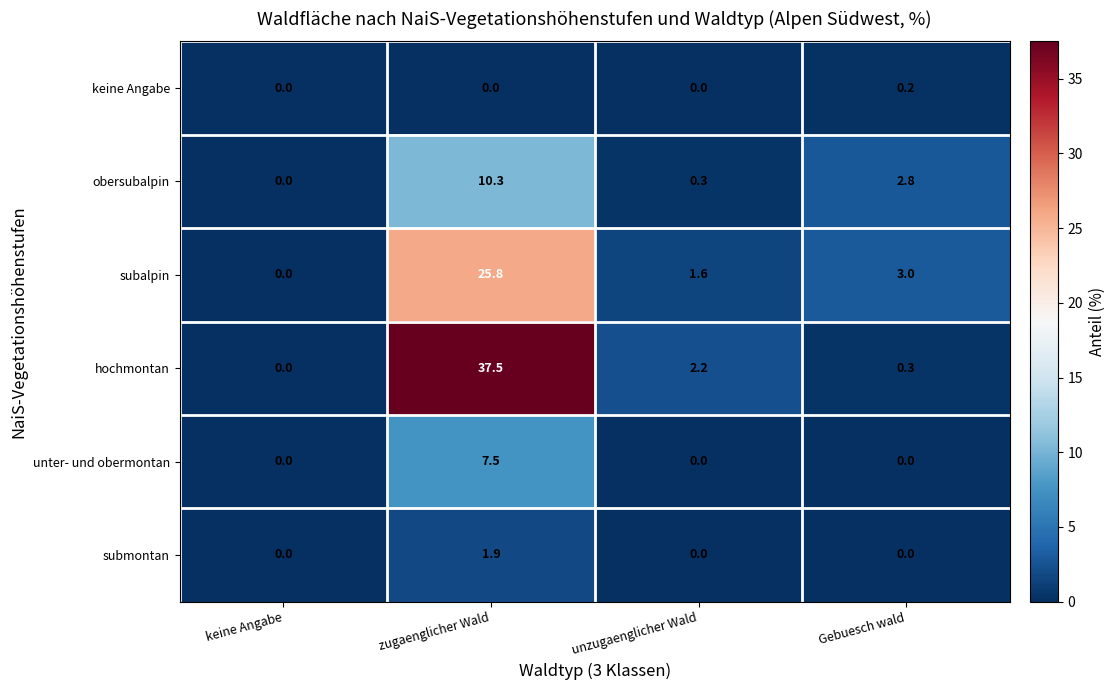

Rank the categories by subalpin value from highest to lowest.

zugaenglicher Wald, Gebuesch wald, unzugaenglicher Wald, keine Angabe